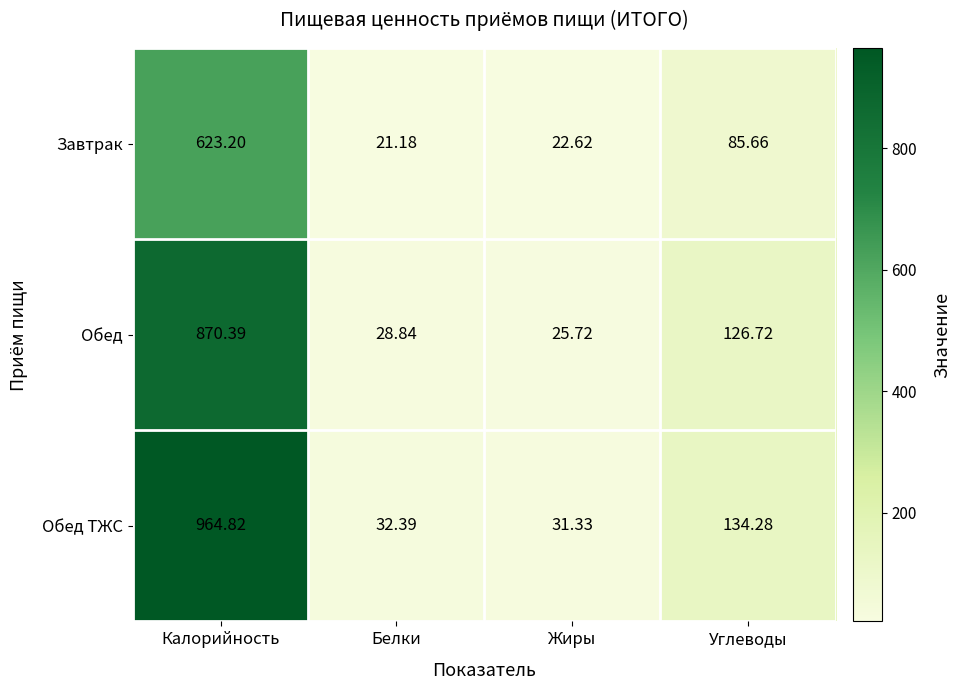

Which series has the largest range (max minus min)?

Обед ТЖС